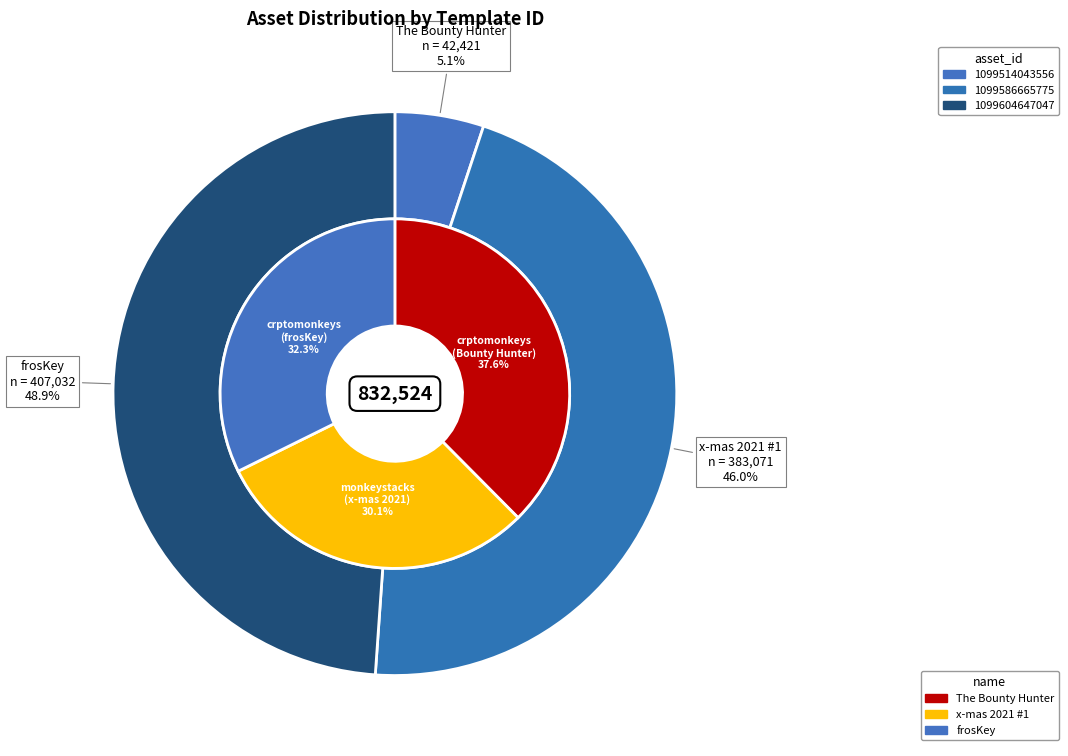

Do 1099514043556 and 1099586665775 together represent more than half of the pie?

Yes